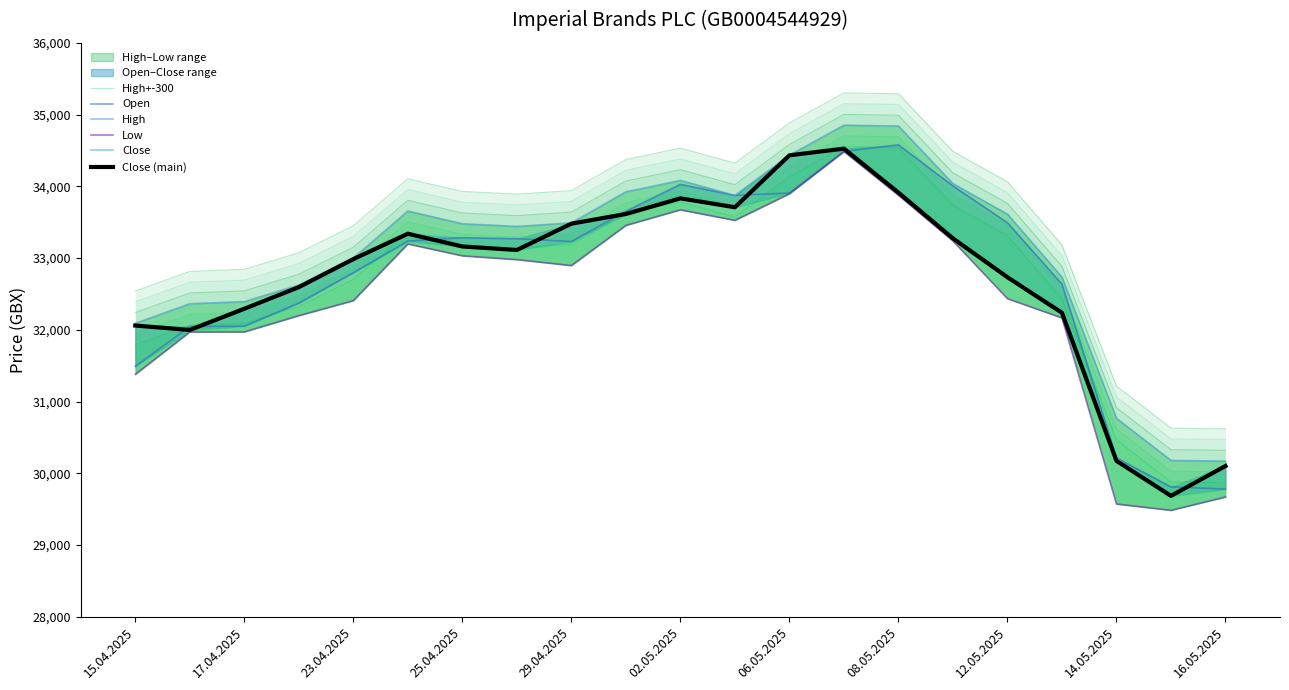

The Low series shows 10079 at 15. True or false?

False